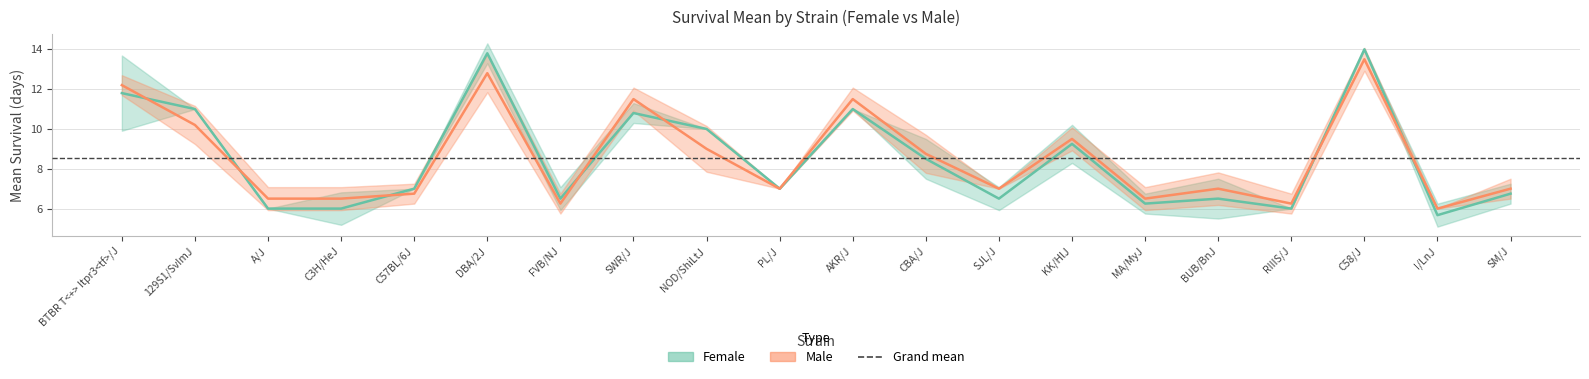

Does the chart display data point markers on the line(s)?

No